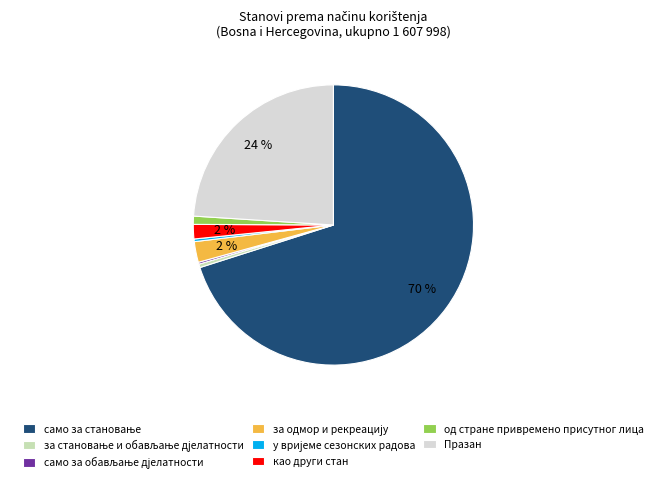

Is there any slice that represents more than half of the pie?

Yes